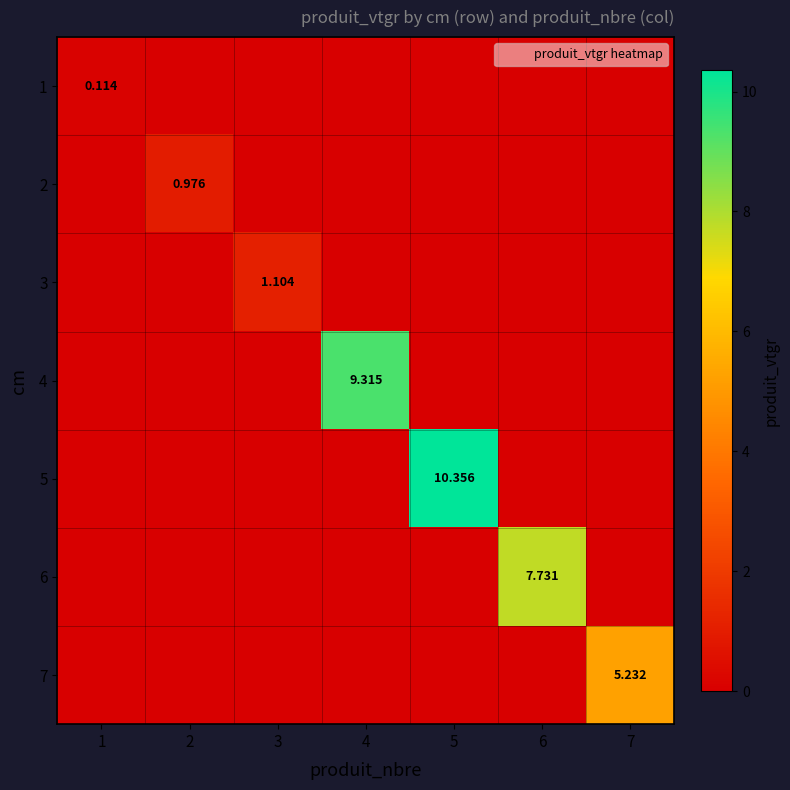

The value of 4 at 7 is -3.6. True or false?

False